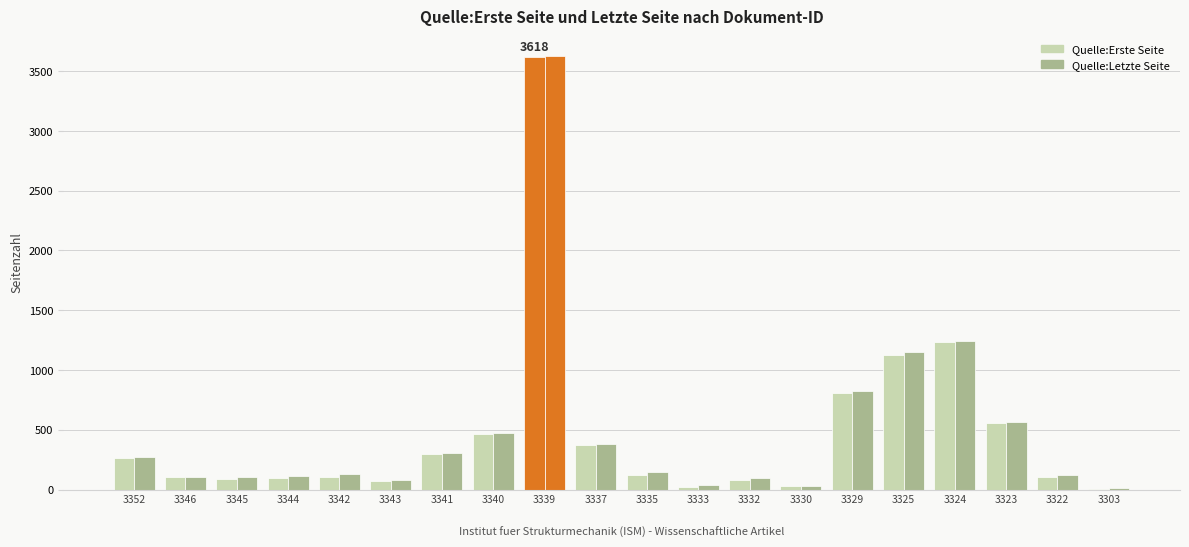

How many data points does each series have?

20